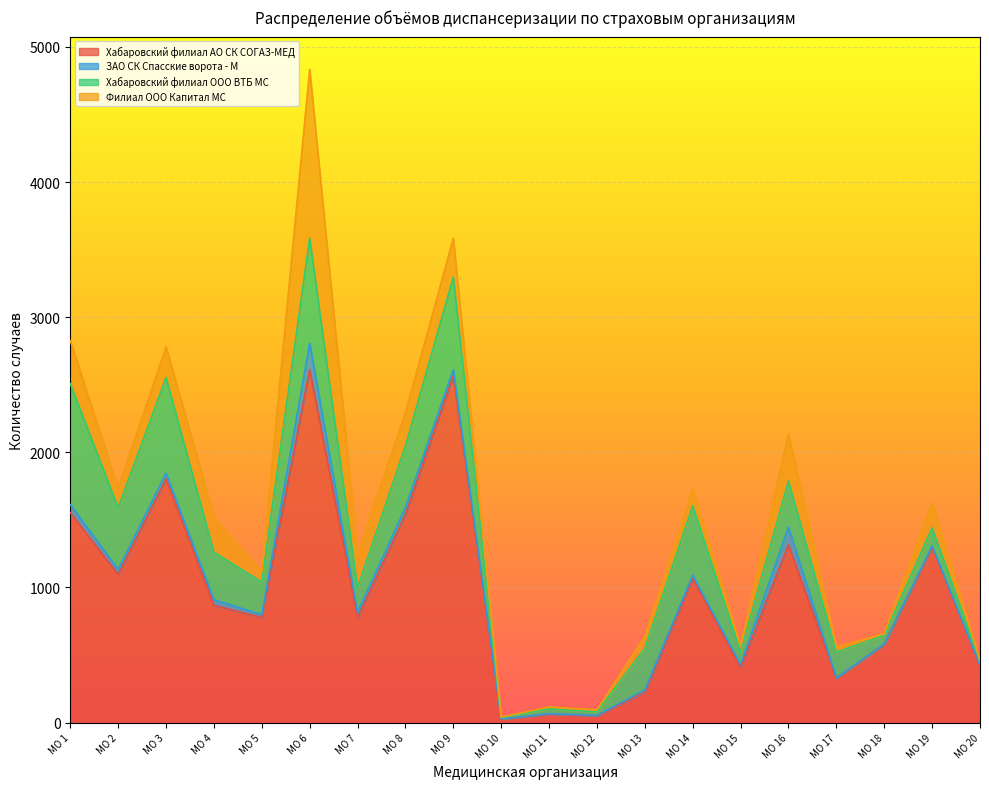

True or false: Филиал ООО Капитал МС and ЗАО СК Спасские ворота - М intersect in this chart.

False